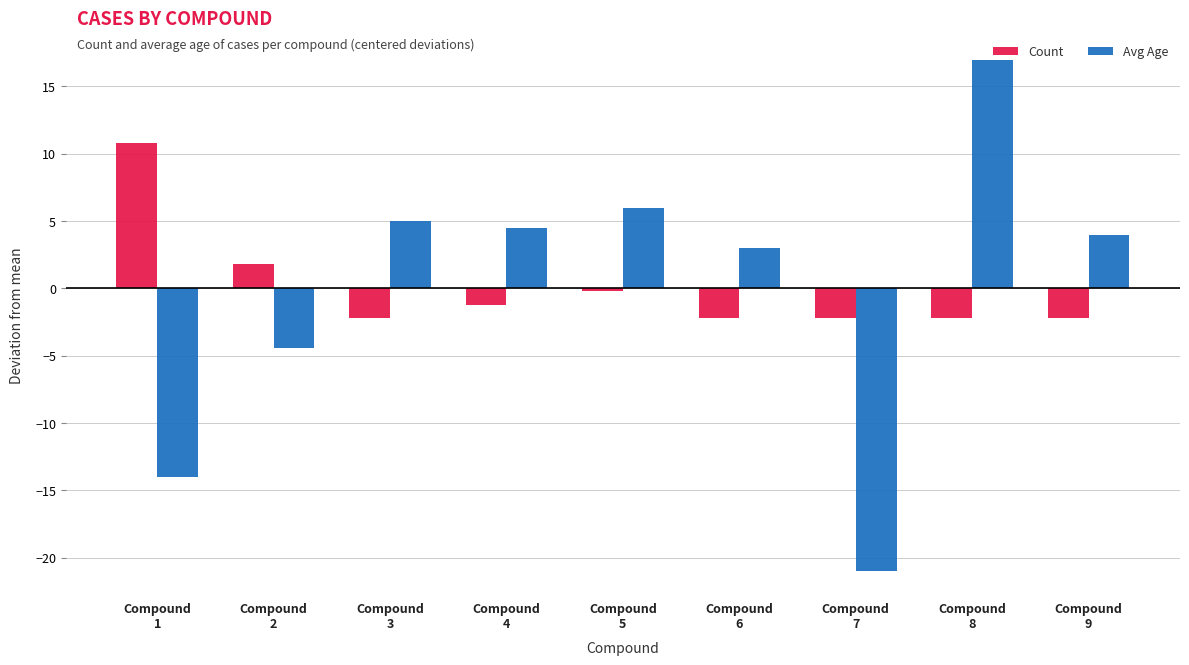

Reading left to right, list all the values displayed in this chart.

Count: 10.8	1.8	-2.2	-1.2	-0.2	-2.2	-2.2	-2.2	-2.2
Avg Age: -14.0	-4.4	5.0	4.5	6.0	3.0	-21.0	17.0	4.0